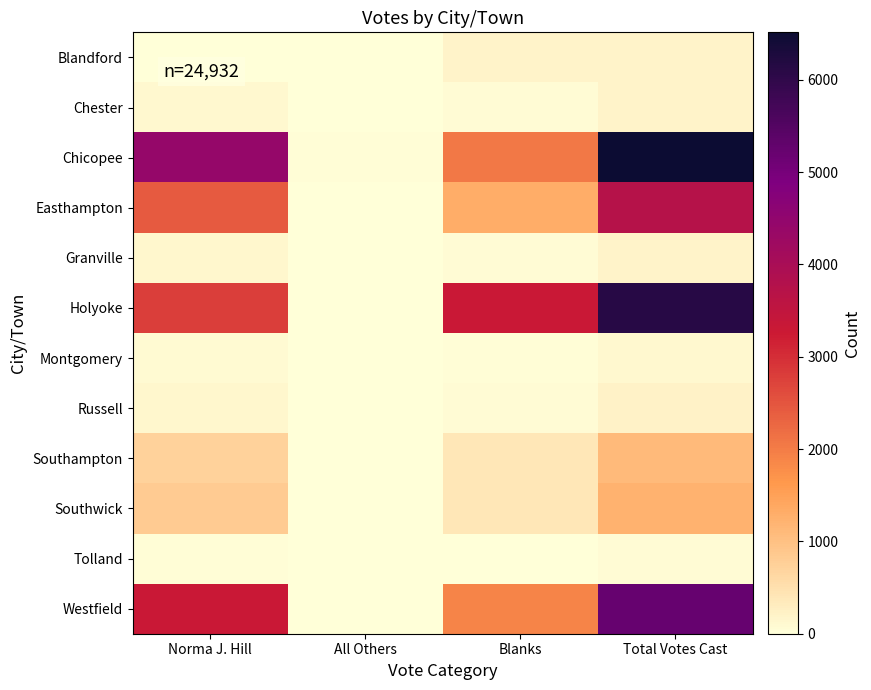

Which series has the largest total across all categories?

Chicopee